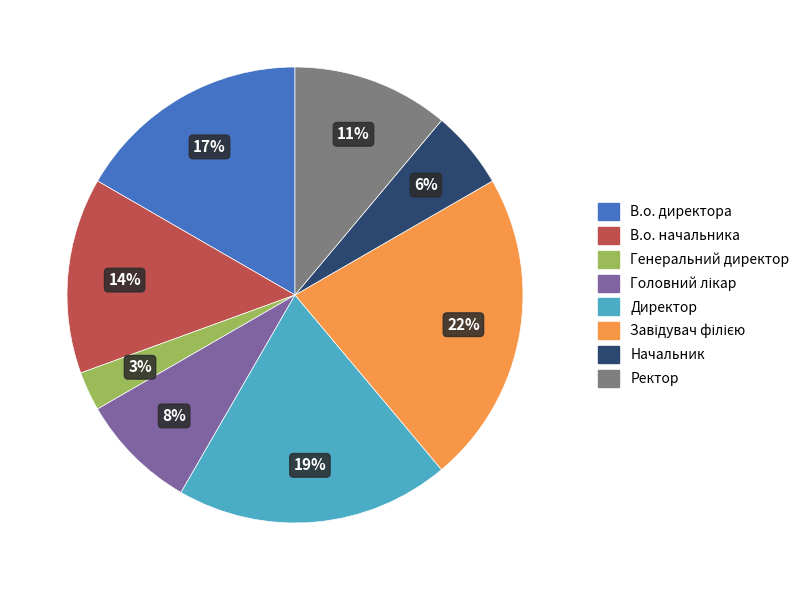

Approximately how many times larger is the value at В.о. начальника compared to В.о. директора?

0.8